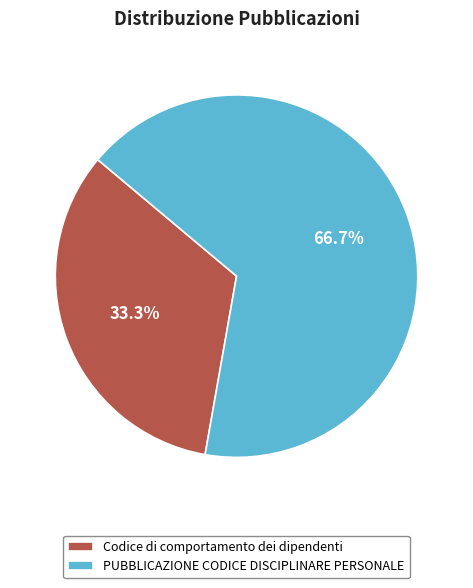

Between PUBBLICAZIONE CODICE DISCIPLINARE PERSONALE and Codice di comportamento dei dipendenti, which is larger?

PUBBLICAZIONE CODICE DISCIPLINARE PERSONALE